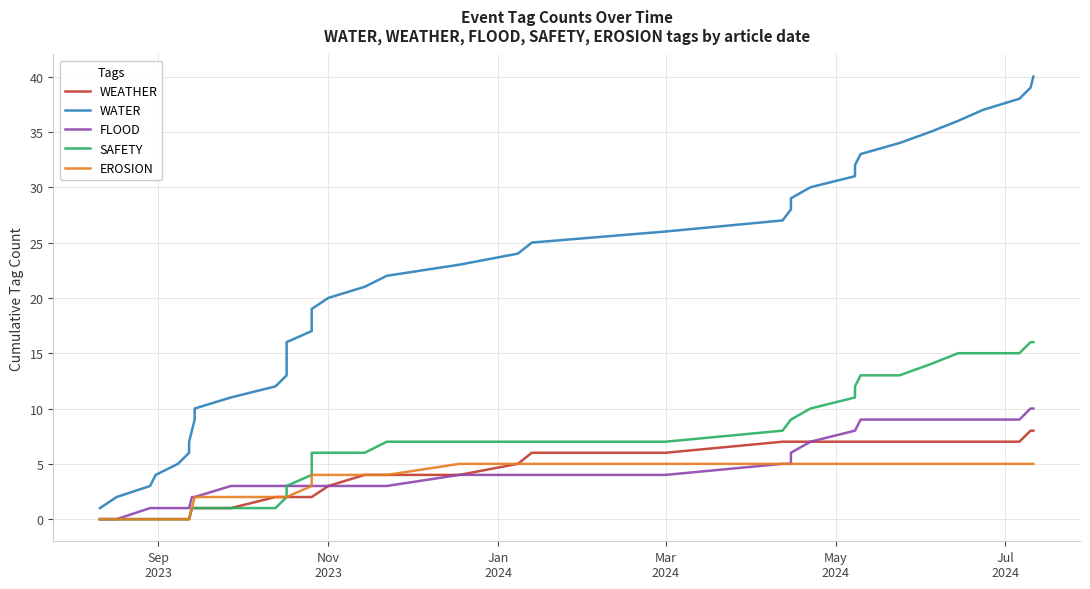

How many values in the WATER series exceed 21?

19